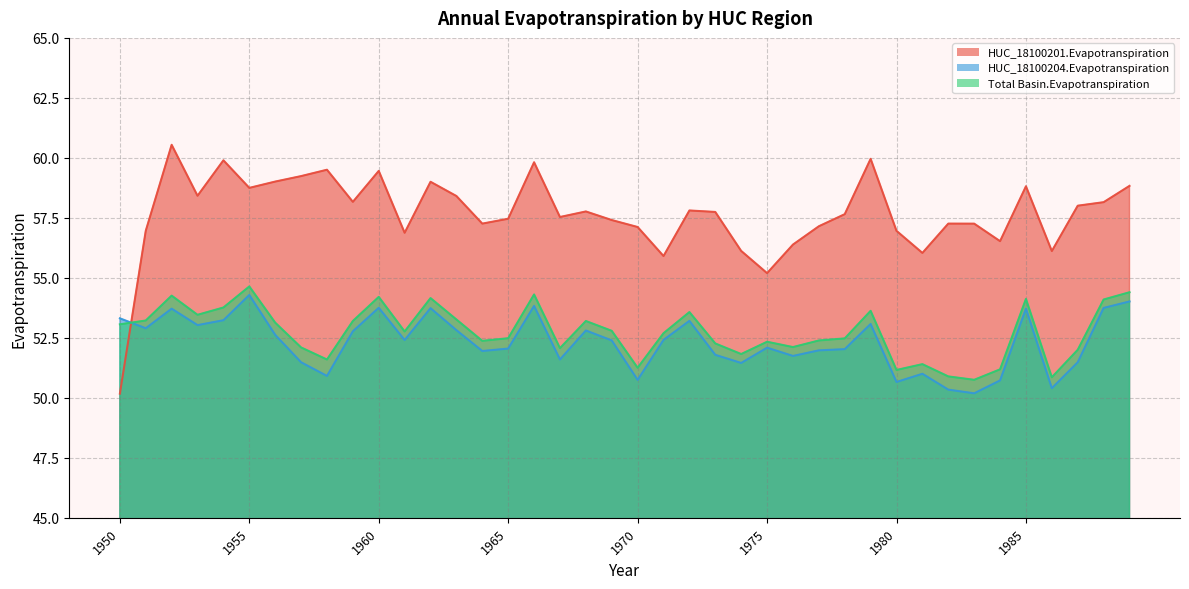

What is the difference between the highest and lowest values at 1979?

6.9